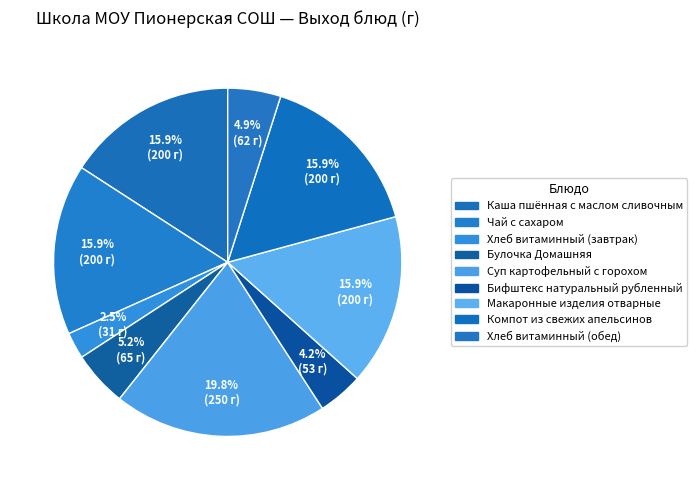

What is the change in value from Хлеб витаминный (завтрак) to Бифштекс натуральный рубленный?

+22